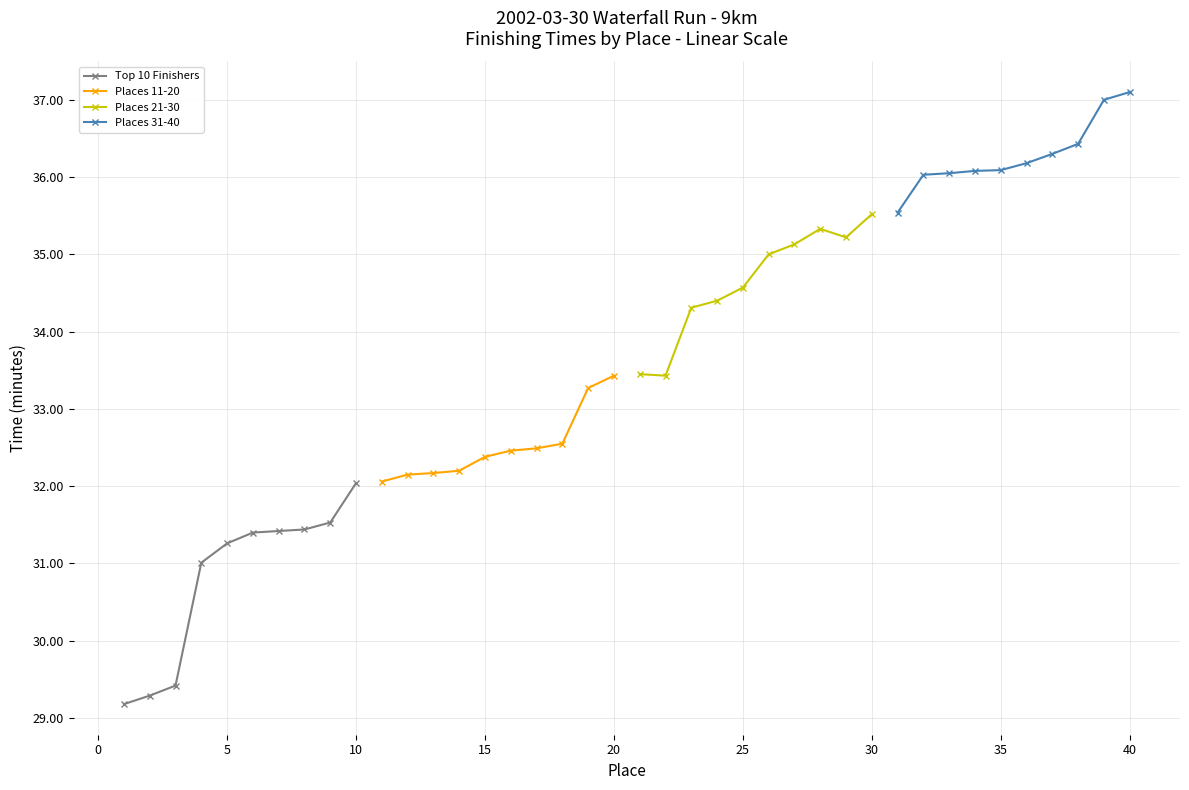

True or false: Places 21-30 and Places 31-40 intersect in this chart.

False